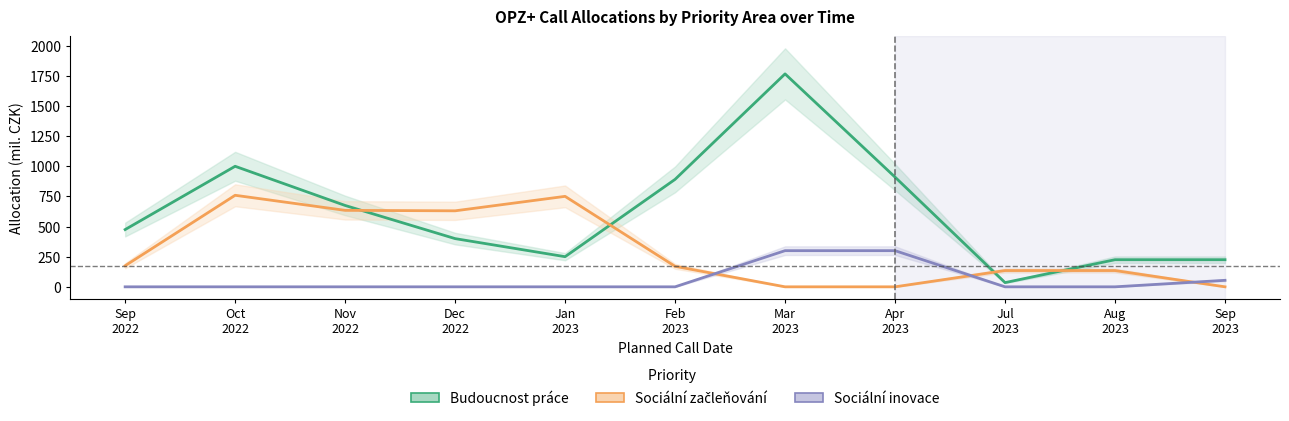

At Jan
2023, list the series in order from smallest to largest.

Sociální inovace, Budoucnost práce, Sociální začleňování